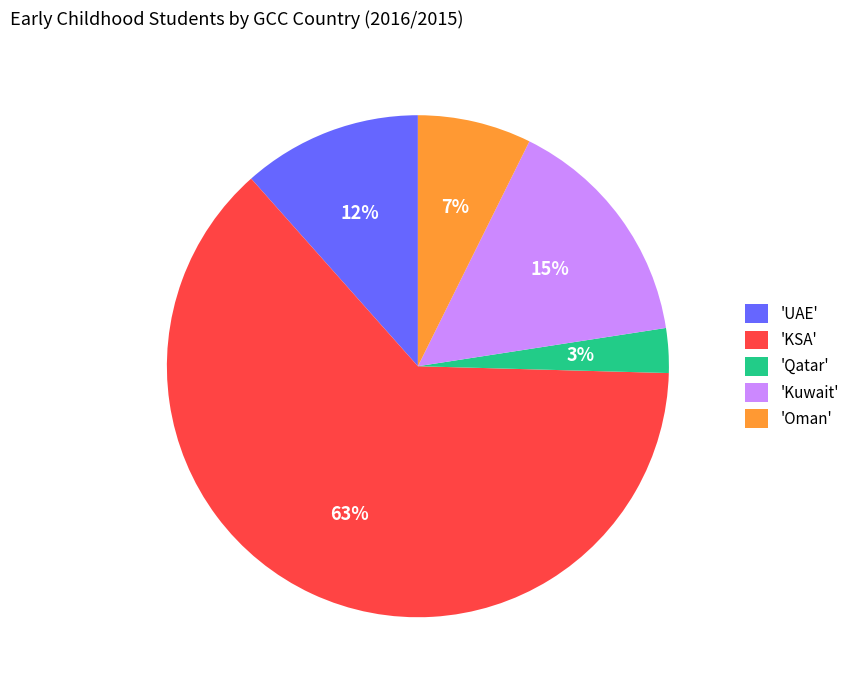

To the nearest percent, what is the difference between the largest and smallest slice percentages?

60%